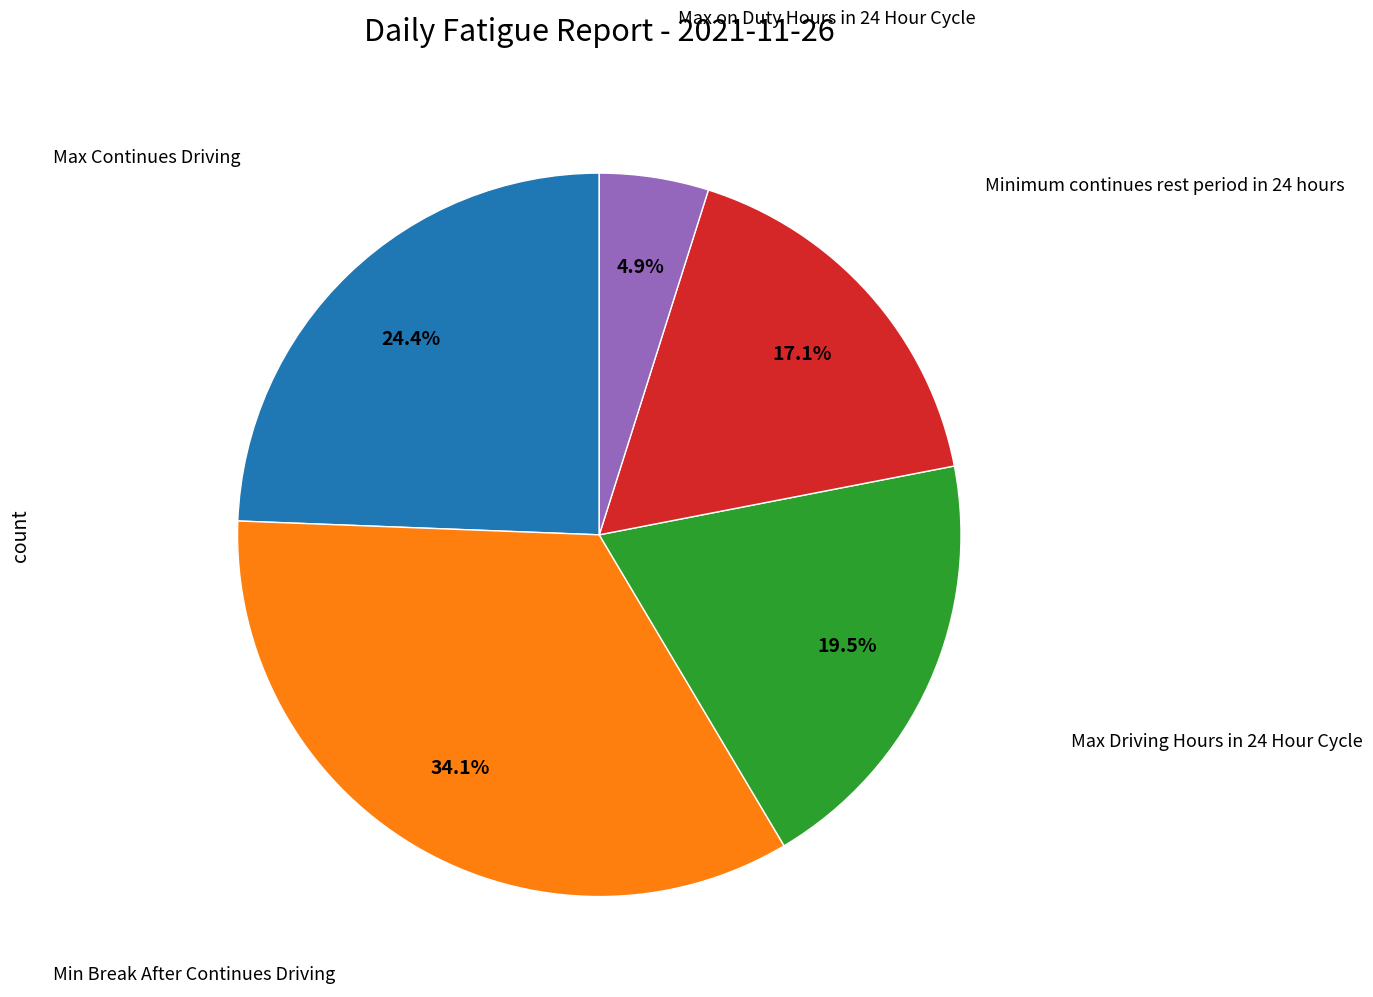

Is there any slice that represents more than half of the pie?

No